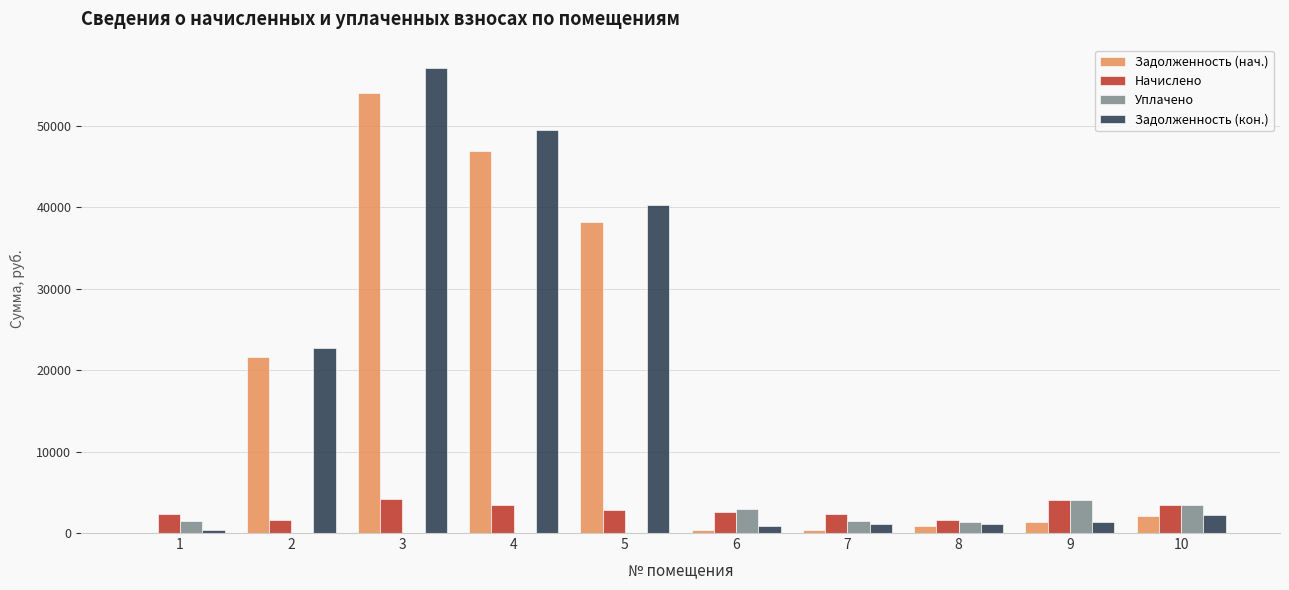

What is the sum of all Задолженность (кон.) values?

176668.3